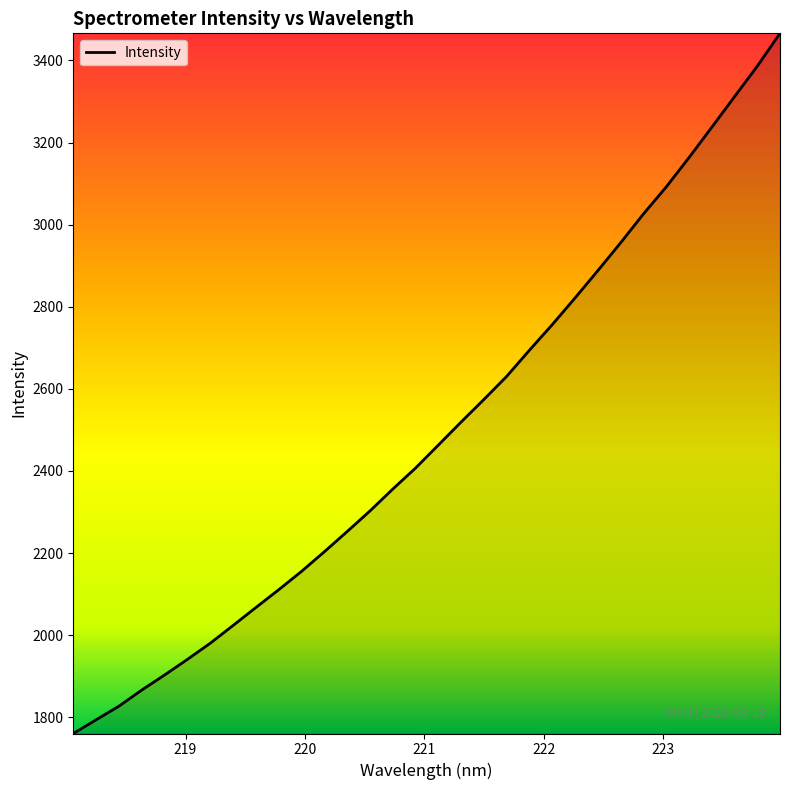

What is the smallest value displayed?

1760.3